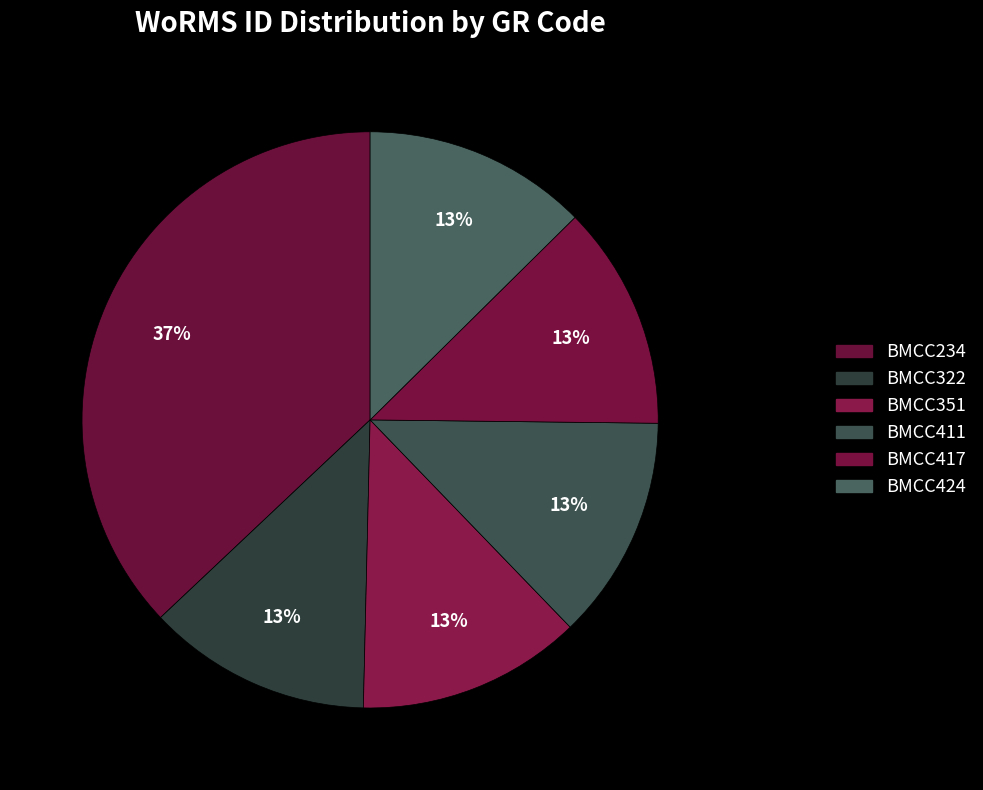

Does BMCC417 account for over 50% of the chart?

No